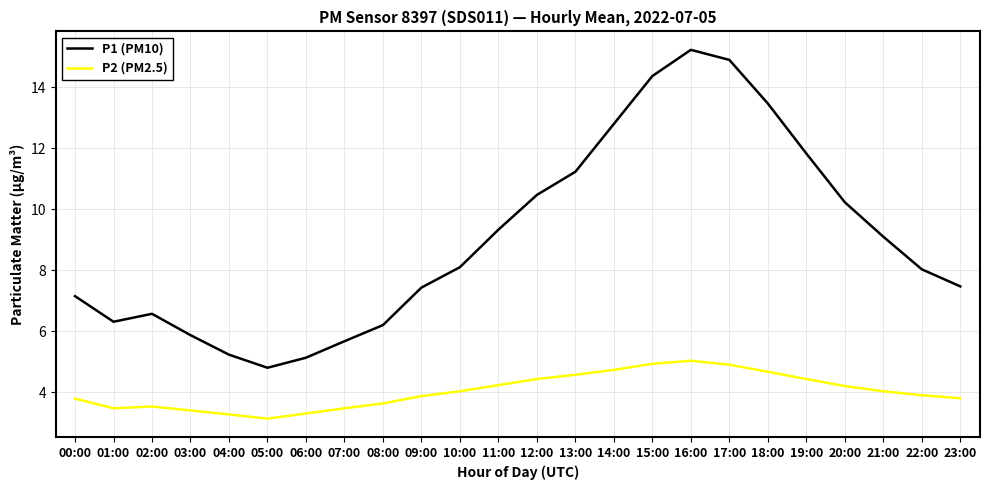

What is the approximate value of P2 (PM2.5) at 11:00?

4.2